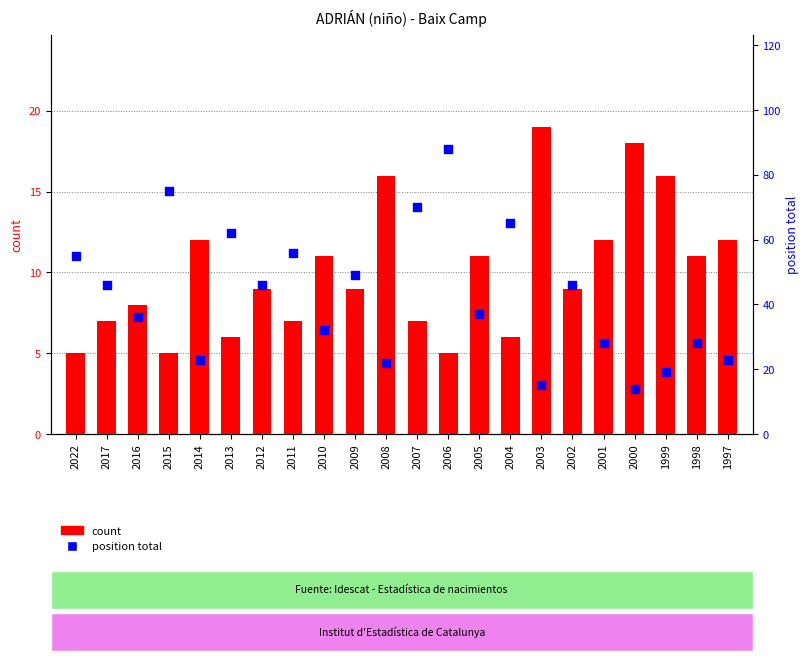

Which series has the largest Y range (max minus min)?

position total